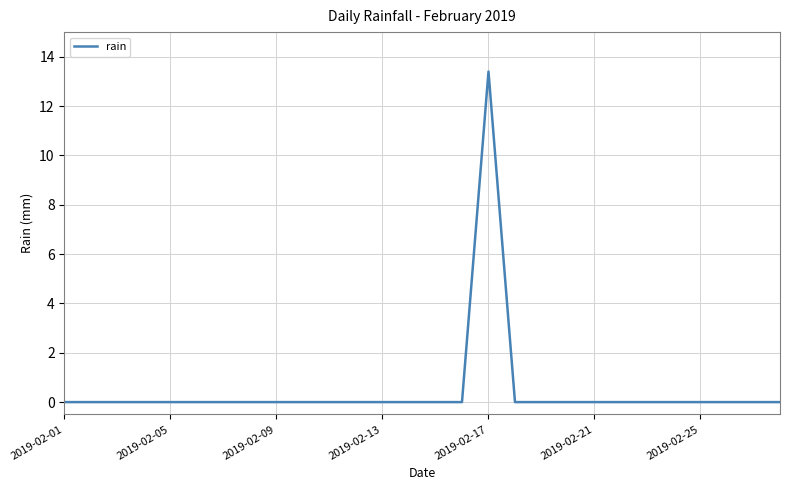

Is this an area chart (filled region under the line)?

No